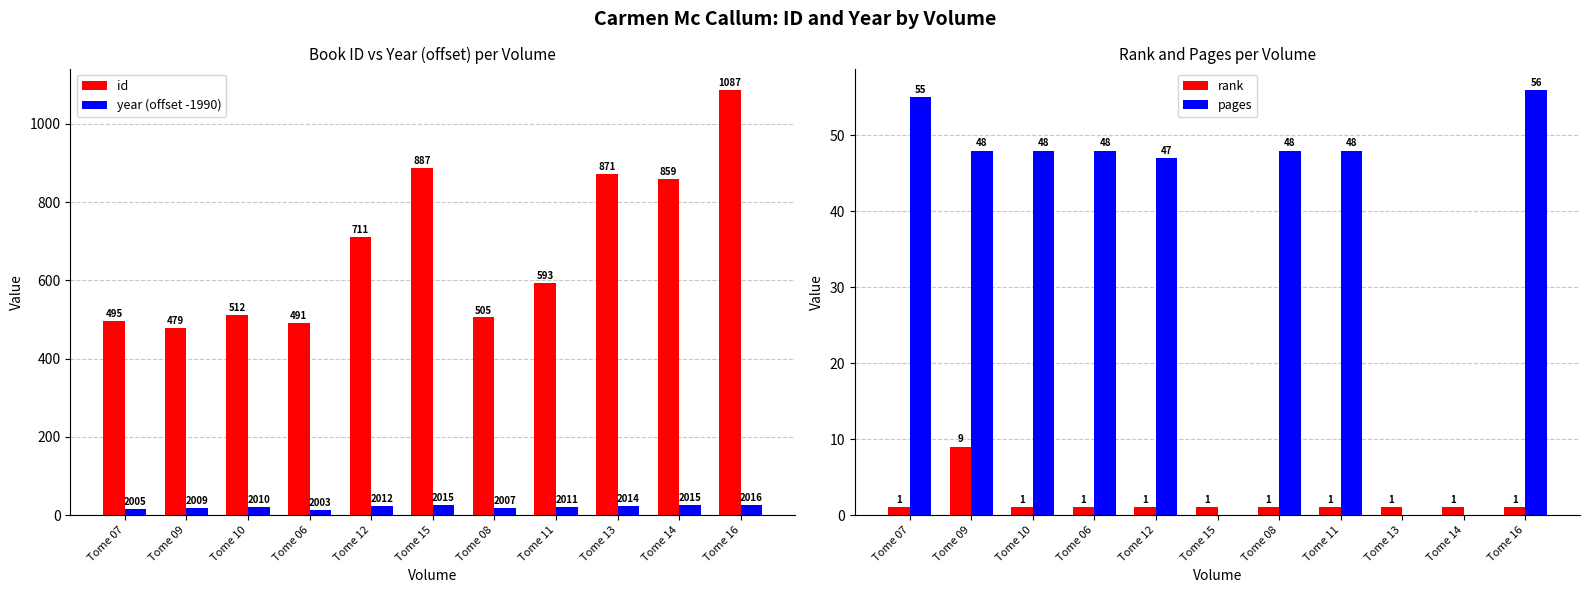

Which category has the lowest value across all series?

Tome 15